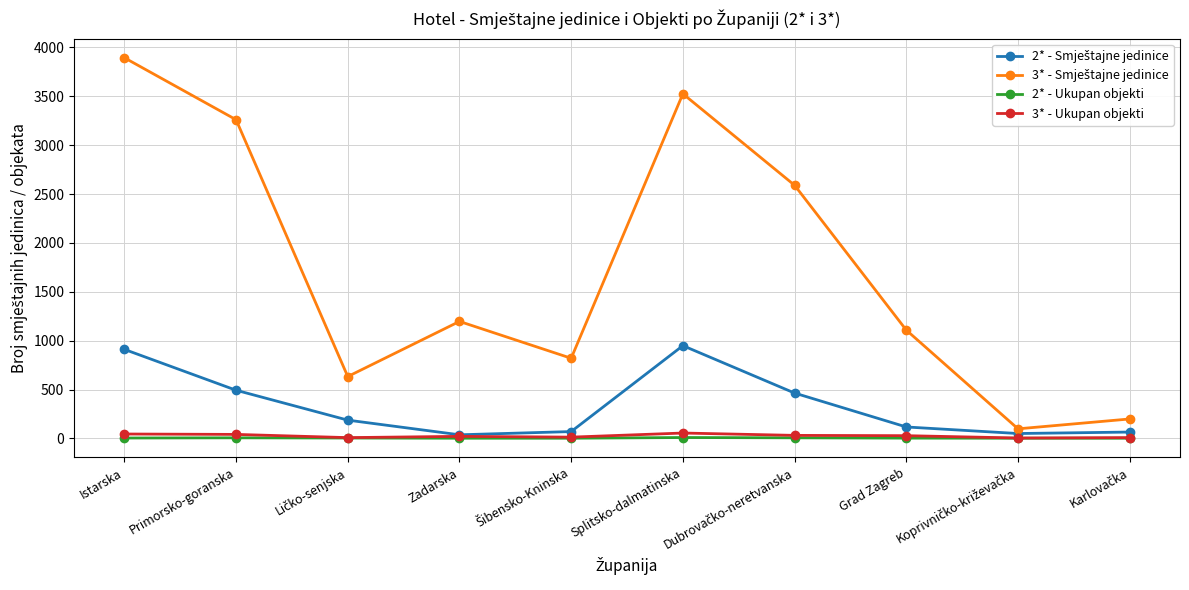

How many values in the 3* - Ukupan objekti series are below 28?

5